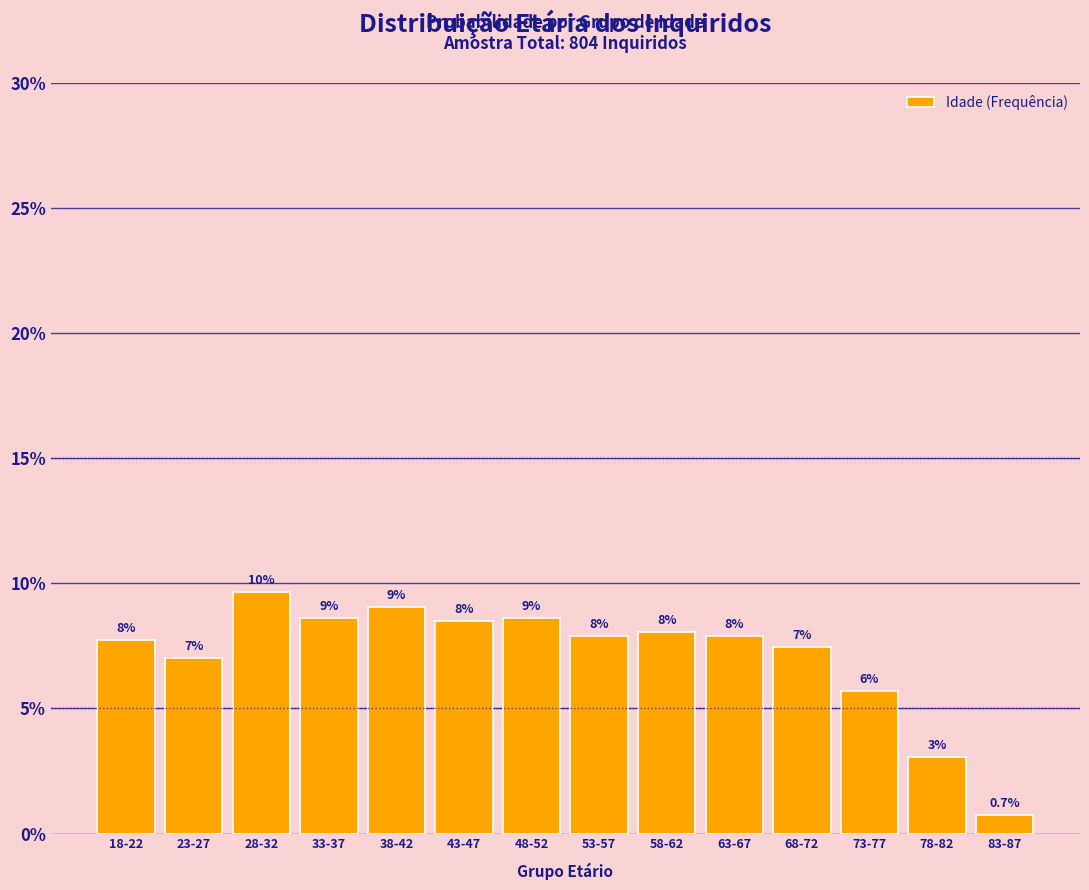

Where is the data nearest to the value 5?

73-77